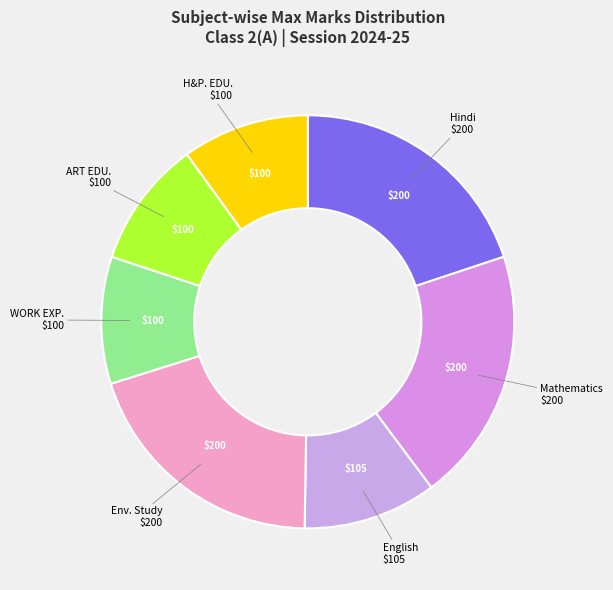

Does WORK EXP. account for over 50% of the chart?

No